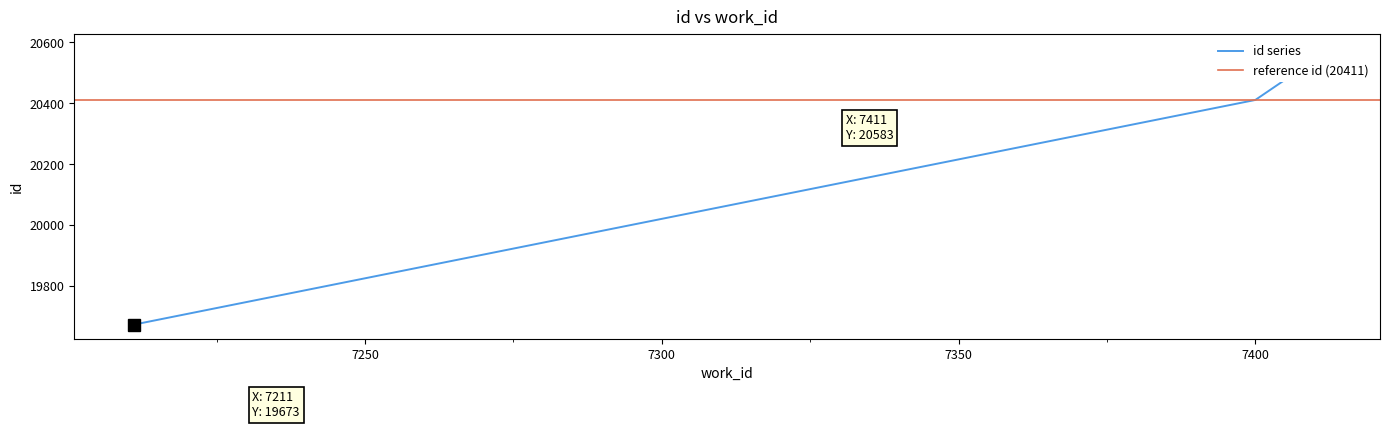

What is the smallest value displayed?

19673